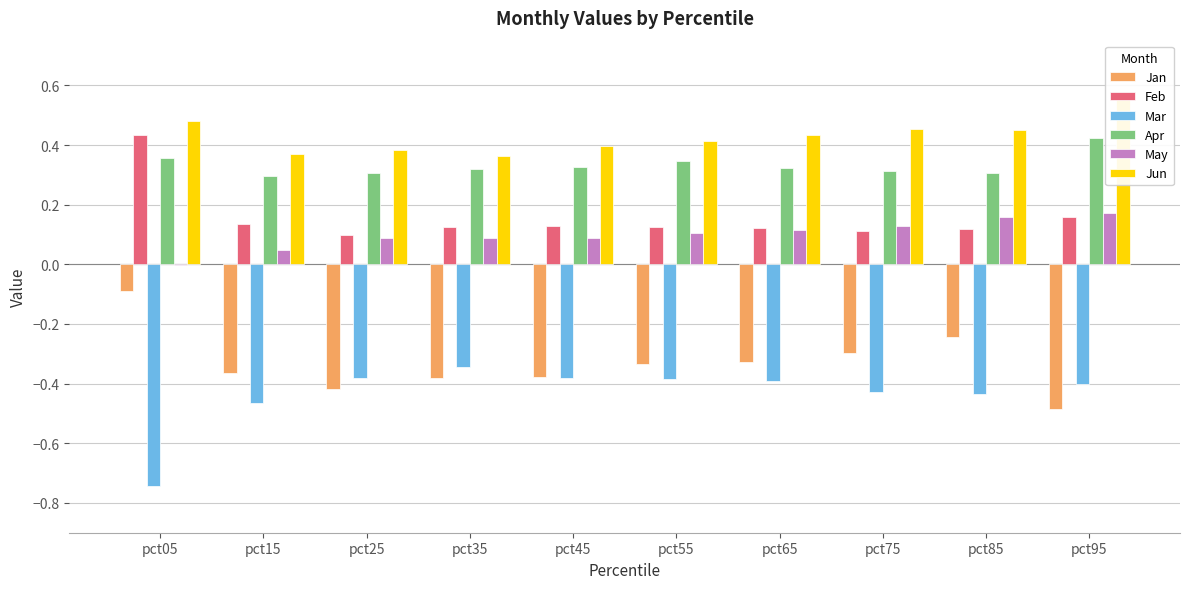

Reading right to left, list all the values displayed in this chart.

Jan: pct95=-0.5	pct85=-0.2	pct75=-0.3	pct65=-0.3	pct55=-0.3	pct45=-0.4	pct35=-0.4	pct25=-0.4	pct15=-0.4	pct05=-0.1
Feb: pct95=0.2	pct85=0.1	pct75=0.1	pct65=0.1	pct55=0.1	pct45=0.1	pct35=0.1	pct25=0.1	pct15=0.1	pct05=0.4
Mar: pct95=-0.4	pct85=-0.4	pct75=-0.4	pct65=-0.4	pct55=-0.4	pct45=-0.4	pct35=-0.3	pct25=-0.4	pct15=-0.5	pct05=-0.7
Apr: pct95=0.4	pct85=0.3	pct75=0.3	pct65=0.3	pct55=0.3	pct45=0.3	pct35=0.3	pct25=0.3	pct15=0.3	pct05=0.4
May: pct95=0.2	pct85=0.2	pct75=0.1	pct65=0.1	pct55=0.1	pct45=0.1	pct35=0.1	pct25=0.1	pct15=0.0	pct05=-0.0
Jun: pct95=0.6	pct85=0.5	pct75=0.5	pct65=0.4	pct55=0.4	pct45=0.4	pct35=0.4	pct25=0.4	pct15=0.4	pct05=0.5